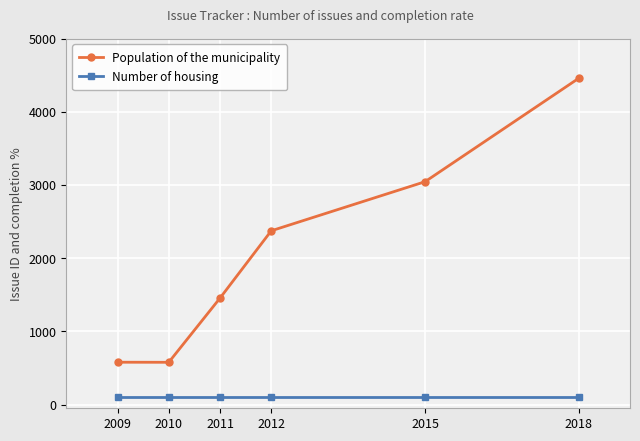

Which series has the widest spread of values?

Population of the municipality